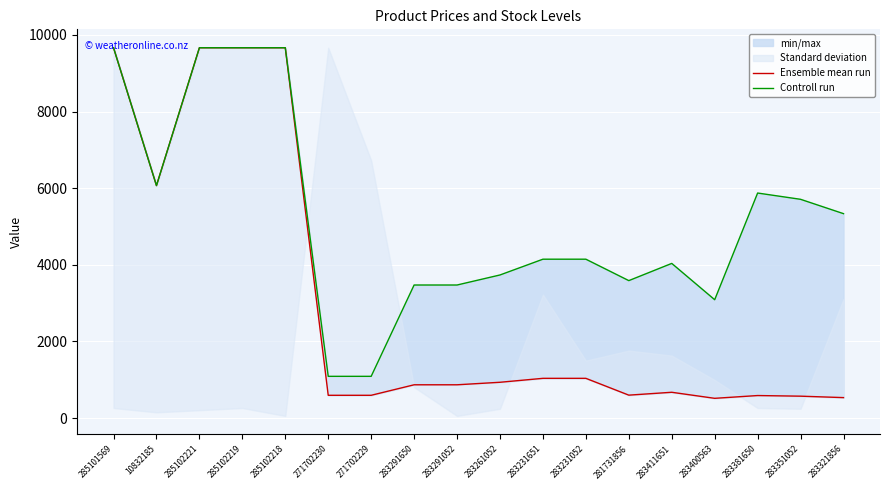

Is it true that Ensemble mean run equals 1036.5 at 283231052?

True